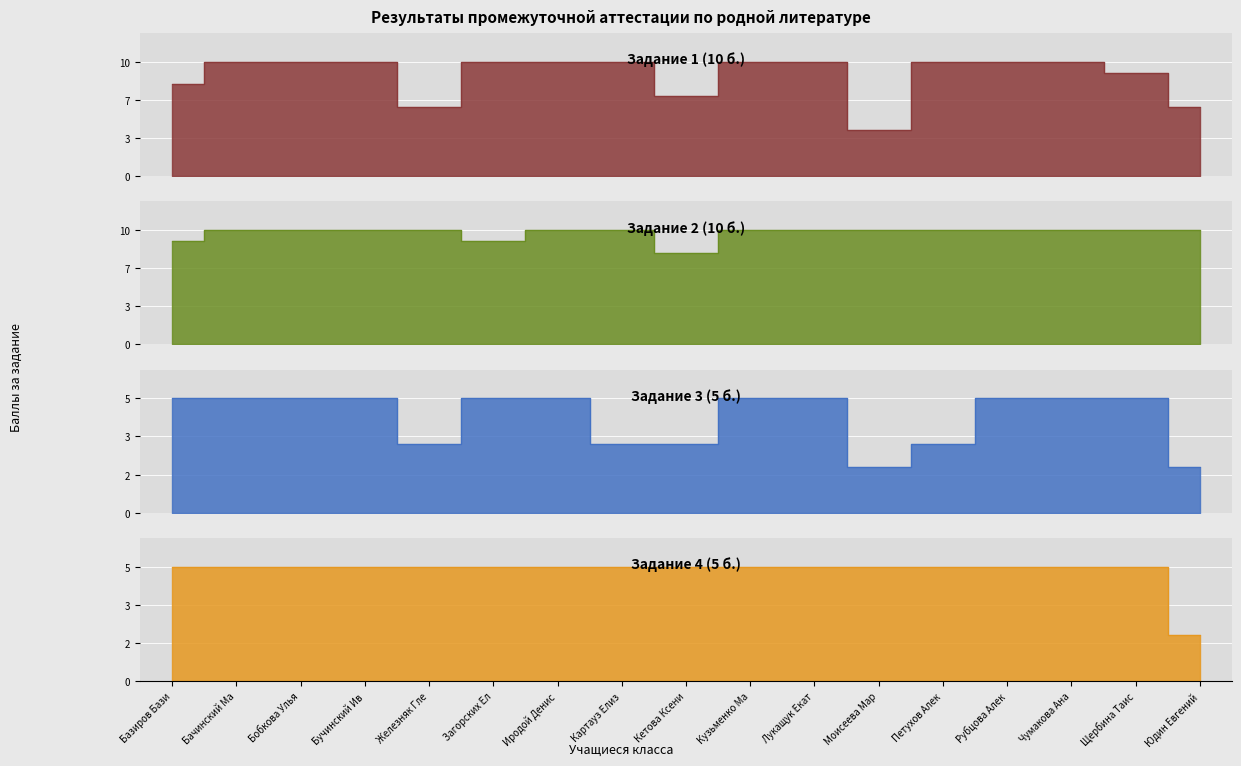

What is the spread (max minus min) of values at Железняк Гле?

7